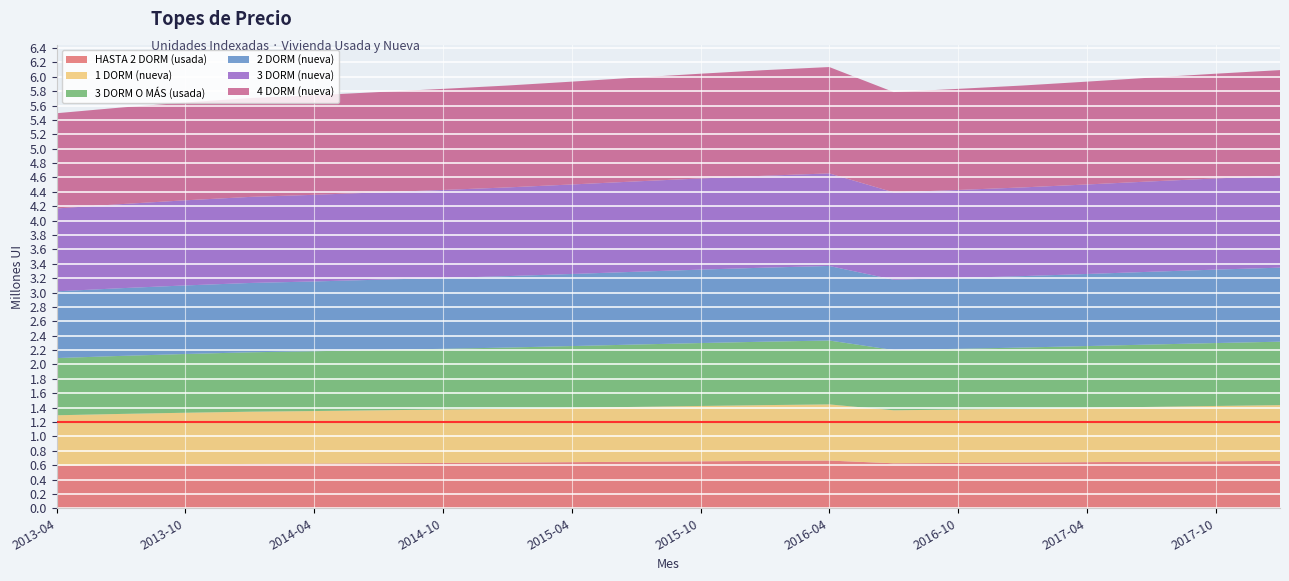

Reading right to left, list all the values displayed in this chart.

HASTA 2 DORM (usada): 2018-01=658705	2017-10=653301	2017-07=647467	2017-04=641379	2017-01=635532	2016-10=630515	2016-07=625704	2016-04=663328	2016-01=658705	2015-10=653301	2015-07=647467	2015-04=641379	2015-01=635532	2014-10=630515	2014-07=625704	2014-04=620924	2014-01=616729	2013-10=610032	2013-07=602466	2013-04=593908
1 DORM (nueva): 2018-01=775665	2017-10=769302	2017-07=762431	2017-04=755262	2017-01=748377	2016-10=742469	2016-07=736805	2016-04=781110	2016-01=775665	2015-10=769302	2015-07=762431	2015-04=755262	2015-01=748377	2014-10=742469	2014-07=736805	2014-04=731175	2014-01=726236	2013-10=718350	2013-07=709440	2013-04=699362
3 DORM O MÁS (usada): 2018-01=882194	2017-10=874957	2017-07=867143	2017-04=858989	2017-01=851159	2016-10=844439	2016-07=837997	2016-04=888386	2016-01=882194	2015-10=874957	2015-07=867143	2015-04=858989	2015-01=851159	2014-10=844439	2014-07=837997	2014-04=831594	2014-01=825976	2013-10=817008	2013-07=806874	2013-04=795412
2 DORM (nueva): 2018-01=1029309	2017-10=1020864	2017-07=1011748	2017-04=1002234	2017-01=993098	2016-10=985258	2016-07=977741	2016-04=1036534	2016-01=1029309	2015-10=1020864	2015-07=1011748	2015-04=1002234	2015-01=993098	2014-10=985258	2014-07=977741	2014-04=970271	2014-01=963716	2013-10=953252	2013-07=941428	2013-04=928055
3 DORM (nueva): 2018-01=1278196	2017-10=1267710	2017-07=1256388	2017-04=1244575	2017-01=1233229	2016-10=1223493	2016-07=1214159	2016-04=1287168	2016-01=1278196	2015-10=1267710	2015-07=1256388	2015-04=1244575	2015-01=1233229	2014-10=1223493	2014-07=1214159	2014-04=1204882	2014-01=1196743	2013-10=1183748	2013-07=1169066	2013-04=1152459
4 DORM (nueva): 2018-01=1468541	2017-10=1456493	2017-07=1443485	2017-04=1429912	2017-01=1416877	2016-10=1405692	2016-07=1394968	2016-04=1478848	2016-01=1468541	2015-10=1456493	2015-07=1443485	2015-04=1429912	2015-01=1416877	2014-10=1405692	2014-07=1394968	2014-04=1384309	2014-01=1374957	2013-10=1360028	2013-07=1343159	2013-04=1324079